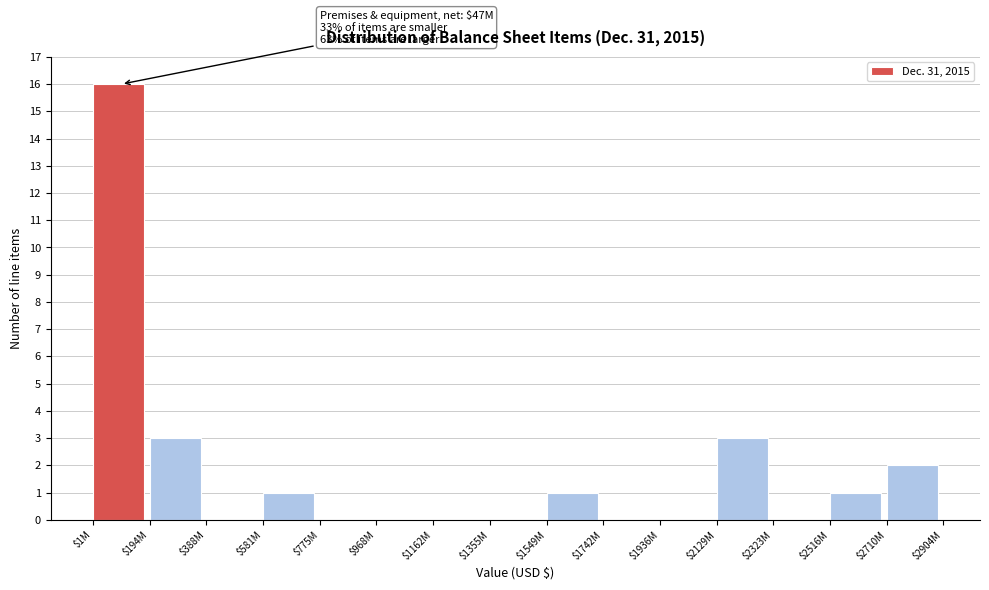

What is the greatest value displayed?

16